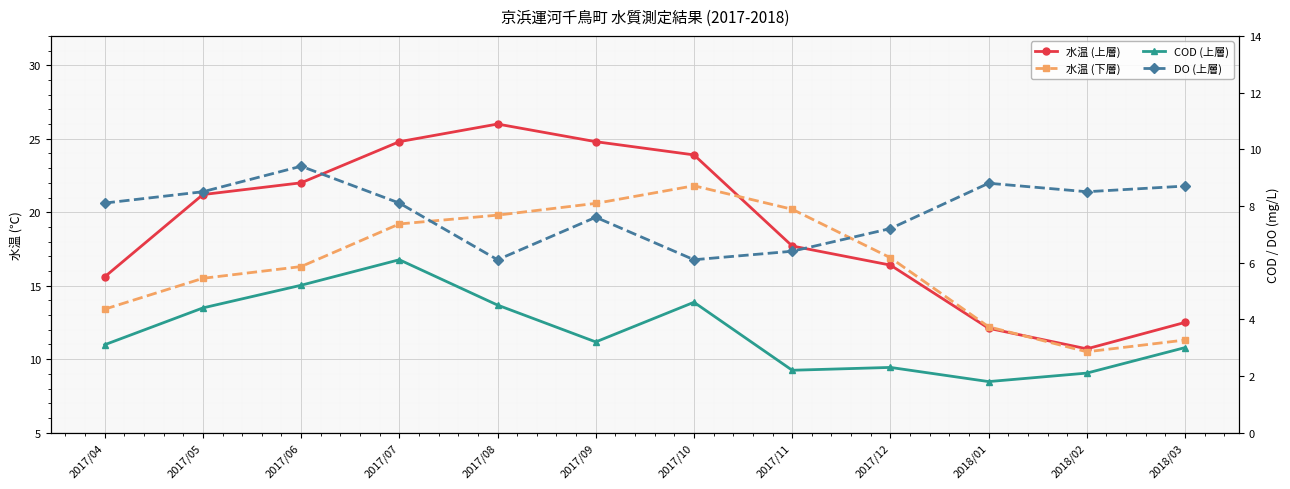

True or false: 水温 (下層) has more than 2 interior local peaks.

False